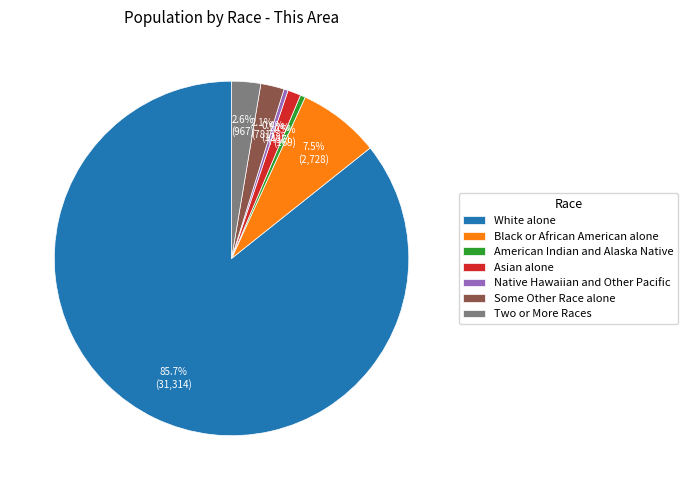

Count the number of slices in the pie.

7